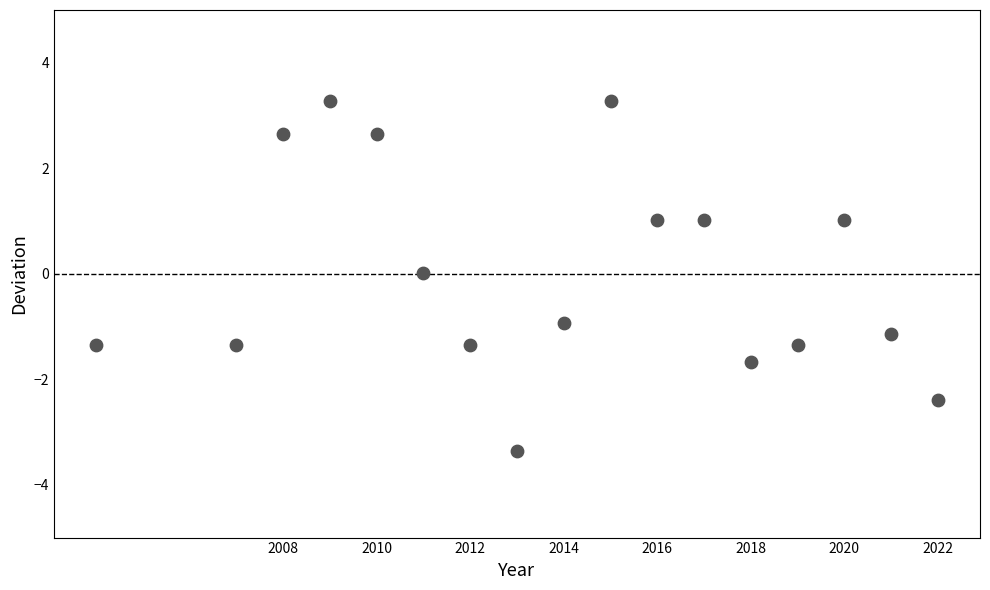

What is the range of Y values (max minus min)?

6.6